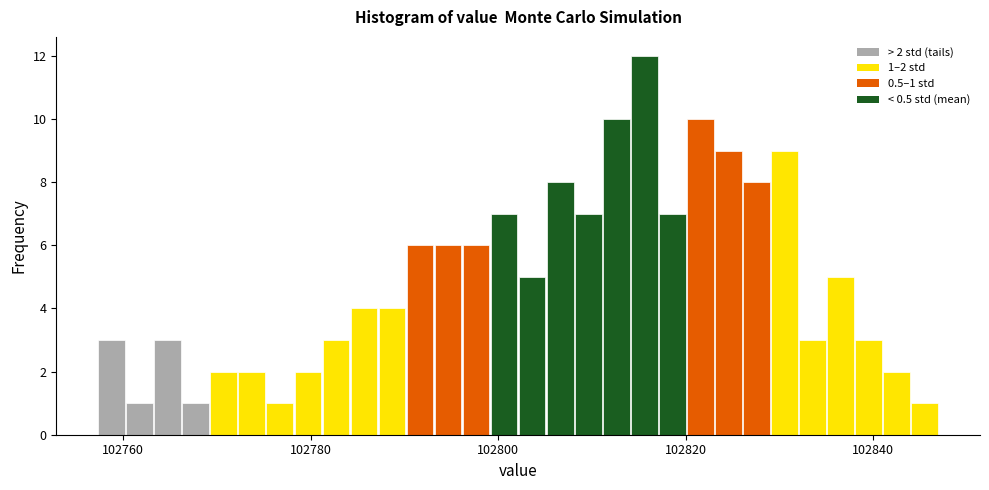

Around what value on the x-axis is the tallest bar? Give the approximate position of its centre, as read against the axis.

102816